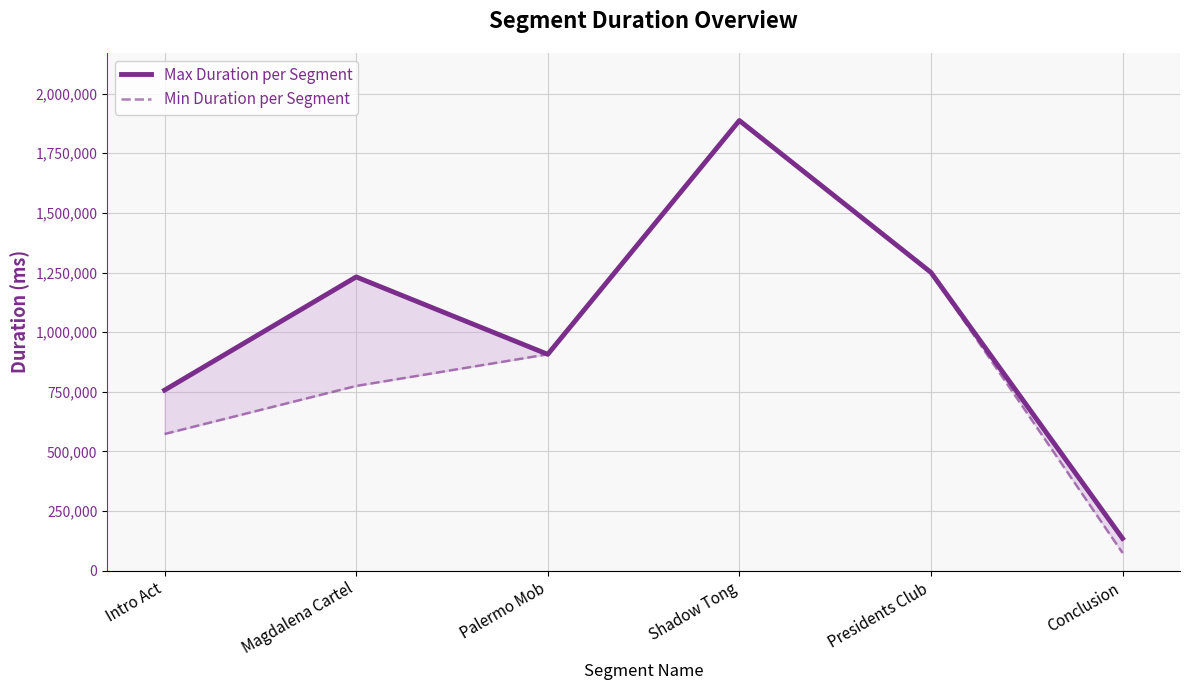

How many interior local valleys does the Max Duration per Segment series have?

1